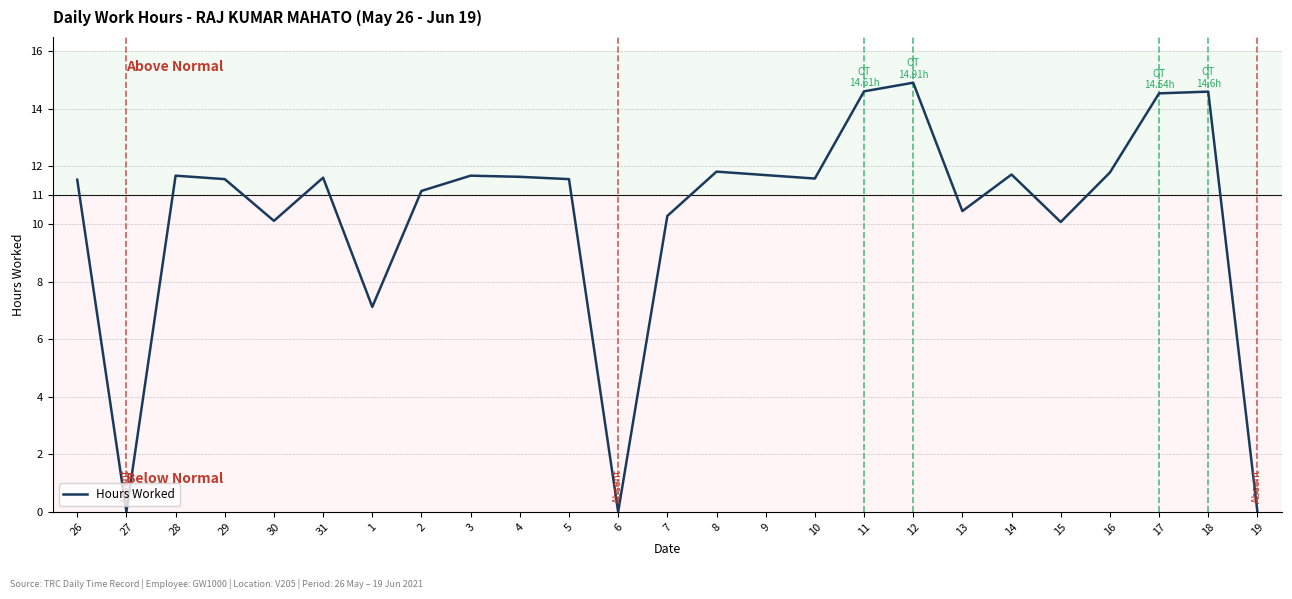

What position from the left is 28?

3